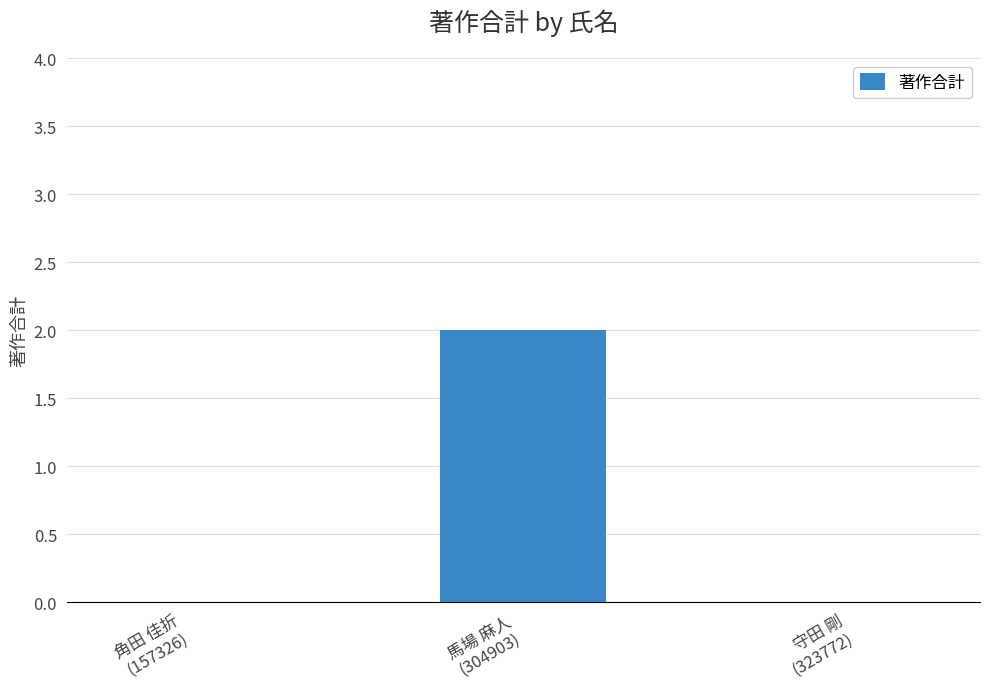

What is the average value?

1